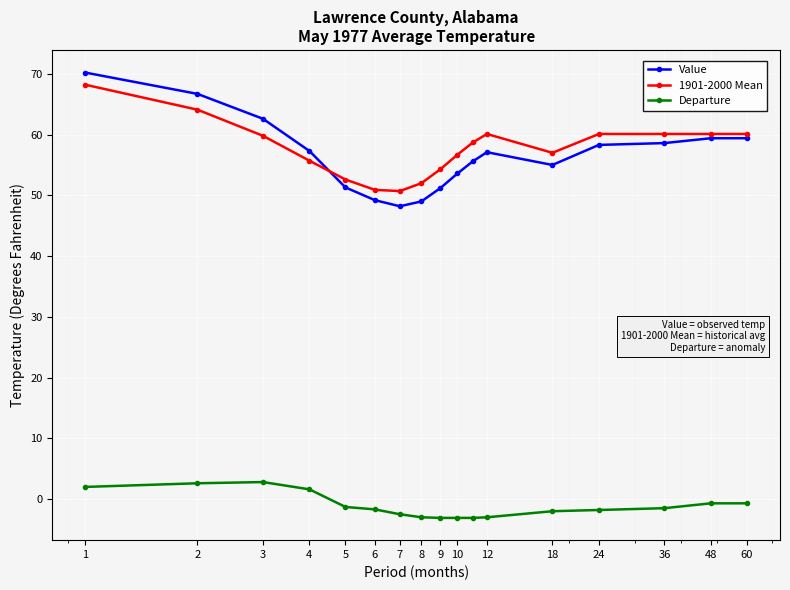

What is the value of the Value point at the 16th from the left?

59.4